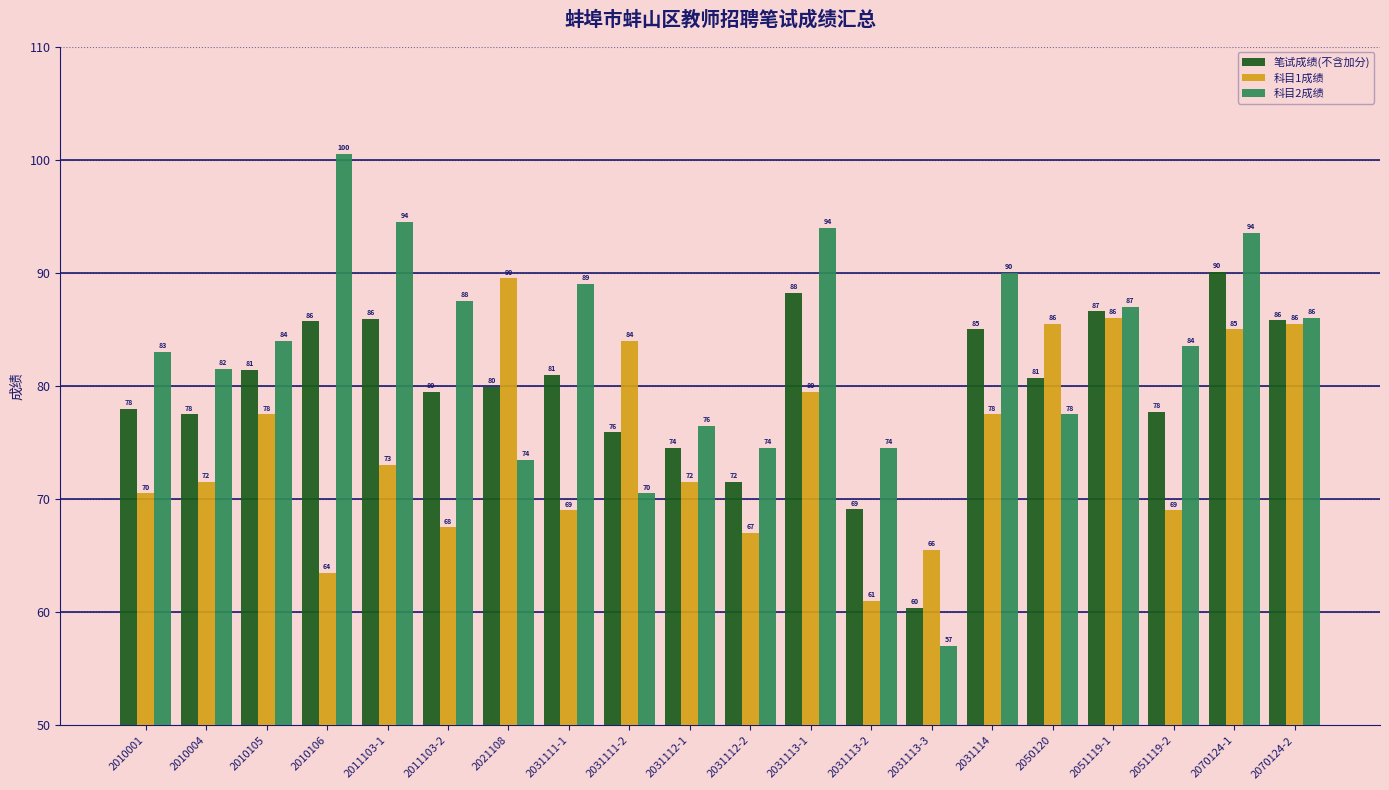

How many groups of bars are there?

20